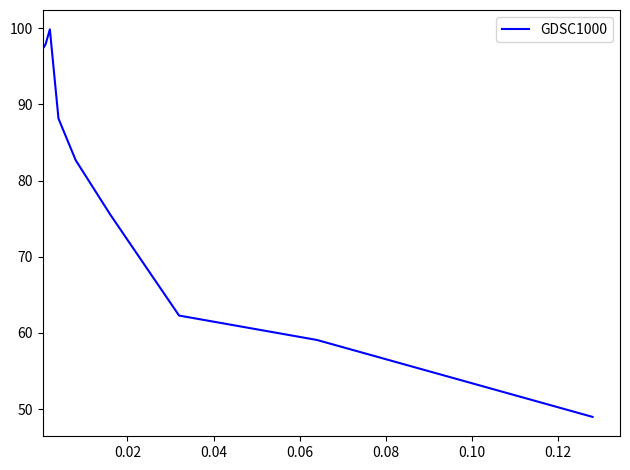

True or false: the data has more than 0 interior local peaks.

True